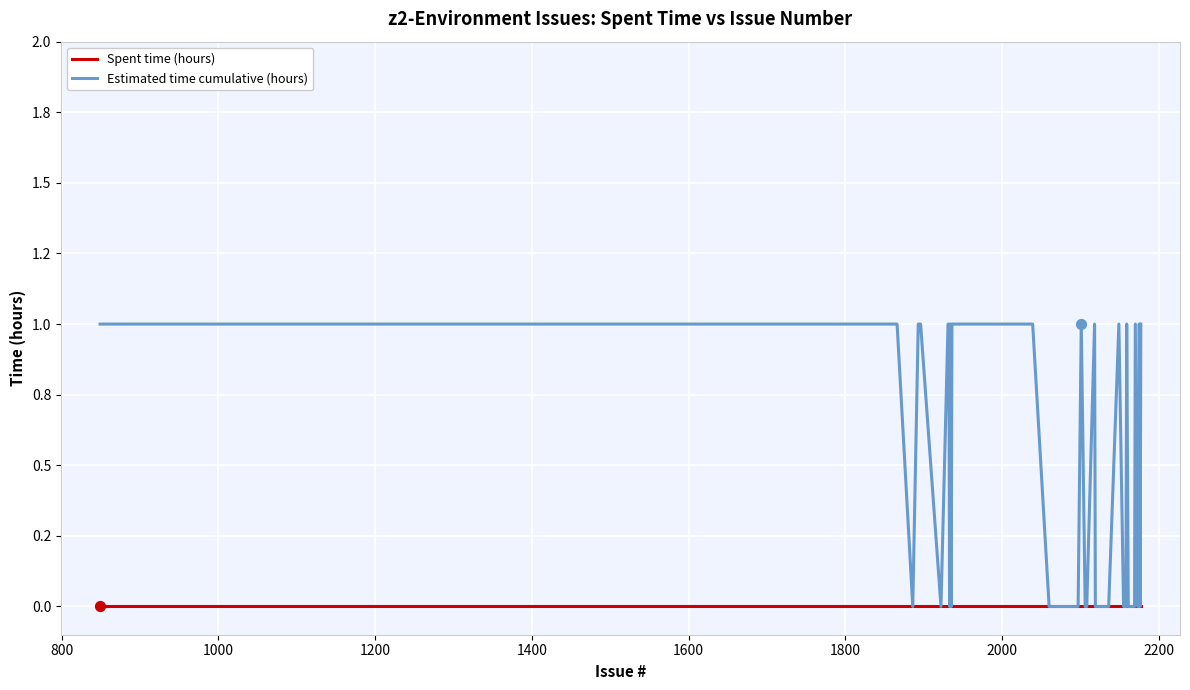

Is this an area chart (filled region under the line)?

No